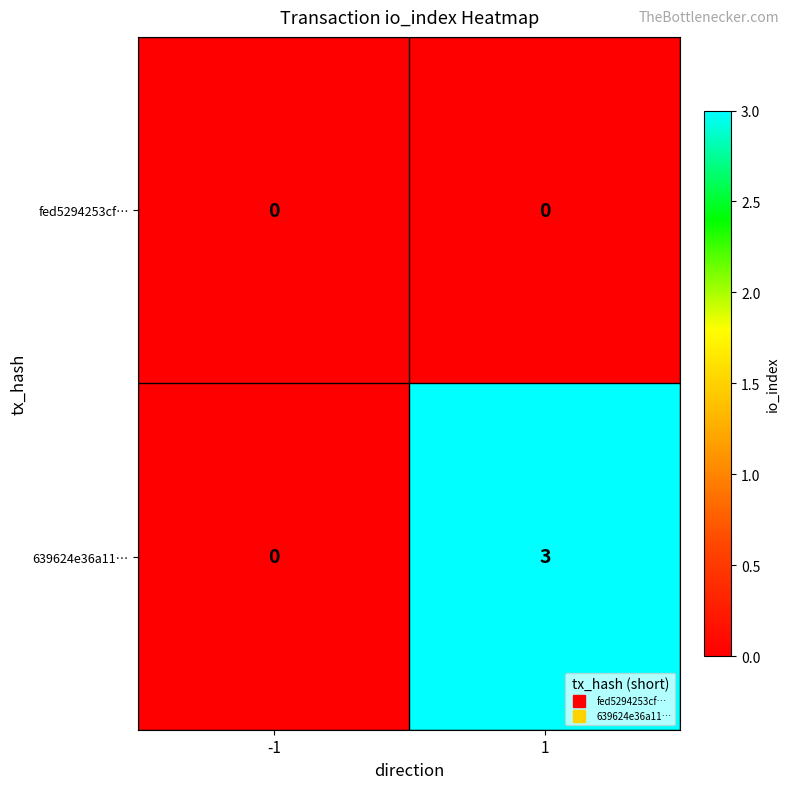

Rank the series by their average value, from highest to lowest.

639624e36a11…, fed5294253cf…